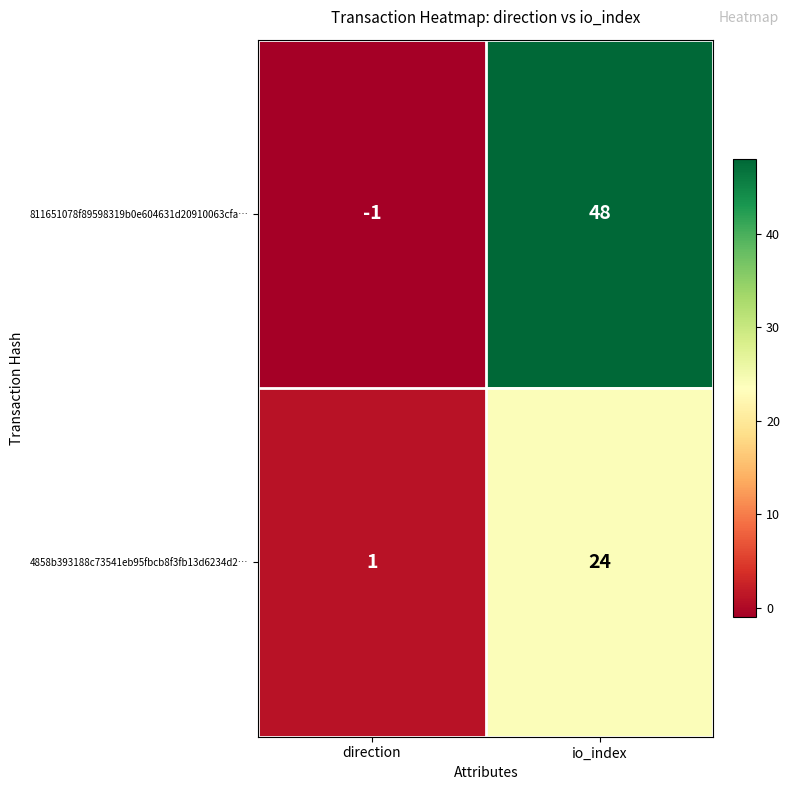

What is the difference between the highest and lowest values at direction?

2